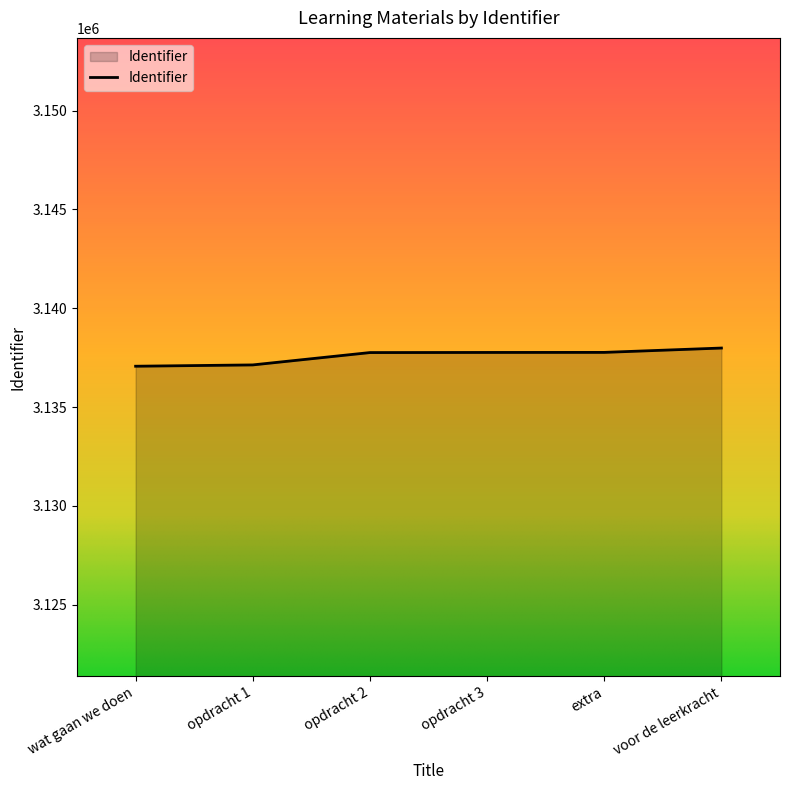

What is the minimum value shown in the chart?

3137068